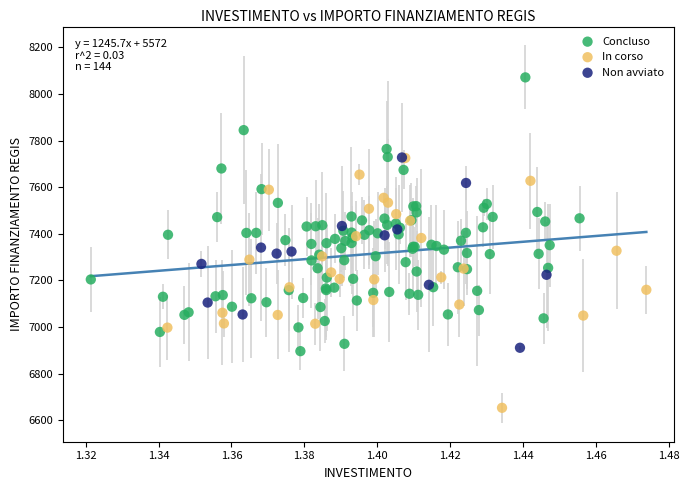

Which series reaches the maximum Y coordinate?

Concluso